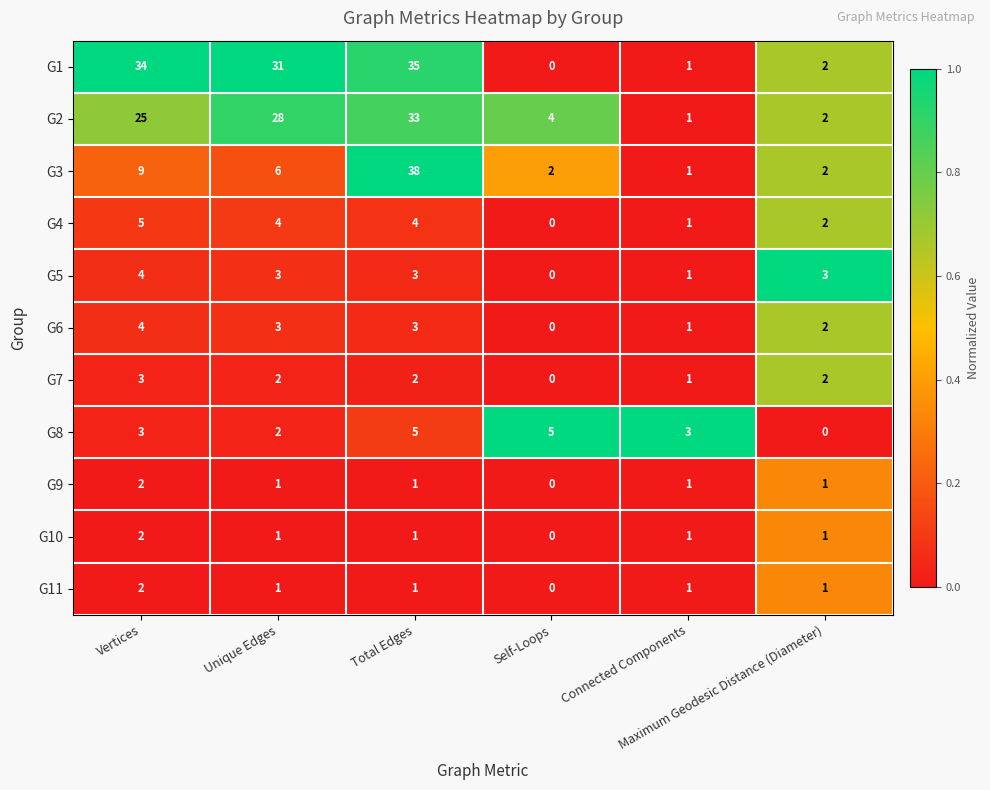

What is the average value of the G8 series?

3